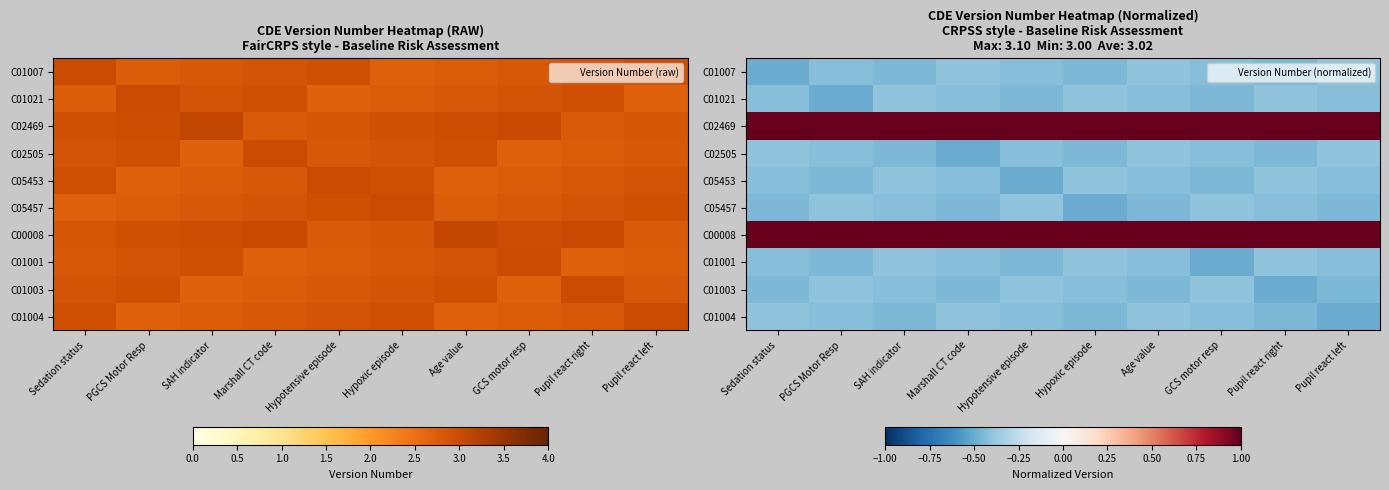

At which category is the sum across all series the highest?

Age value